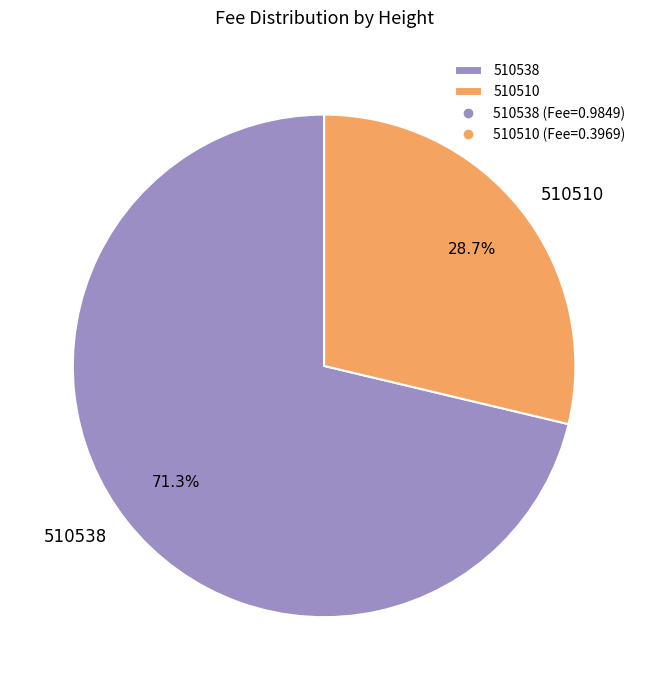

Does 510538 represent more than half of the total?

Yes